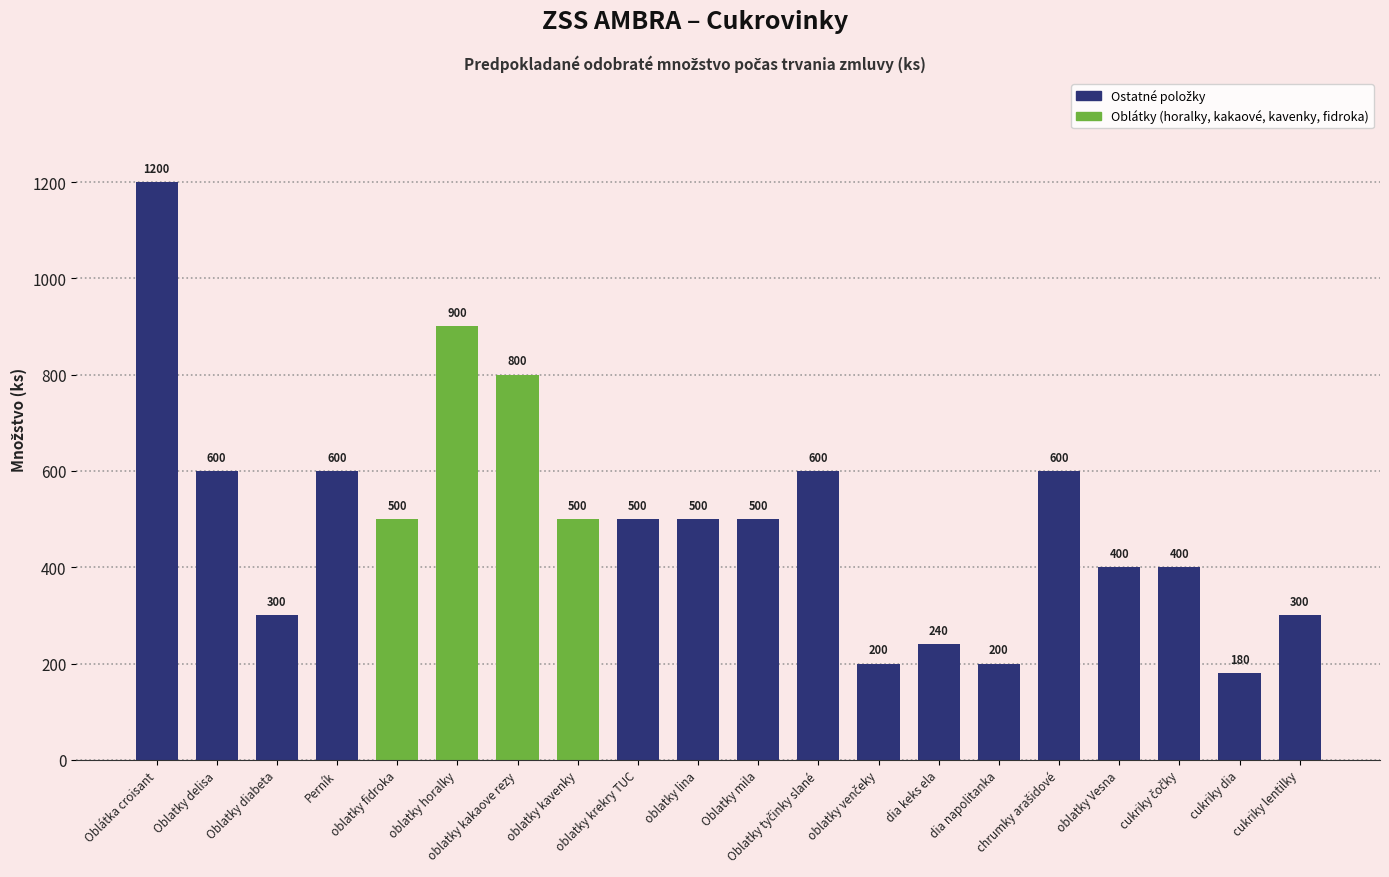

Between oblatky Vesna and Perník, which is larger?

Perník